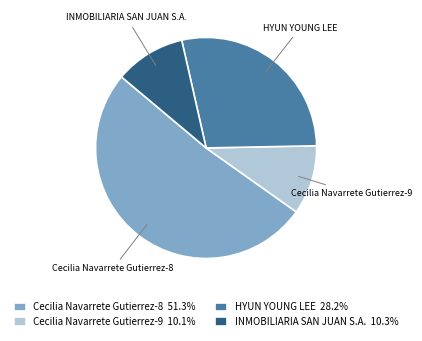

Does INMOBILIARIA SAN JUAN S.A. account for over 50% of the chart?

No